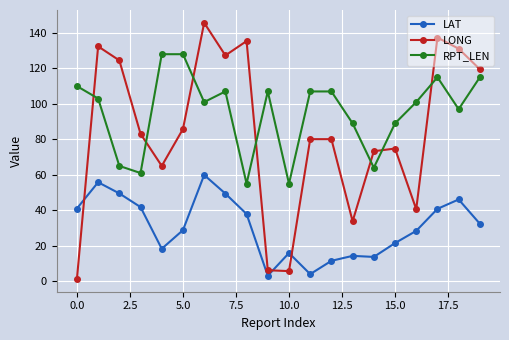

What is the difference between the second highest and minimum values in the LAT series?

52.7